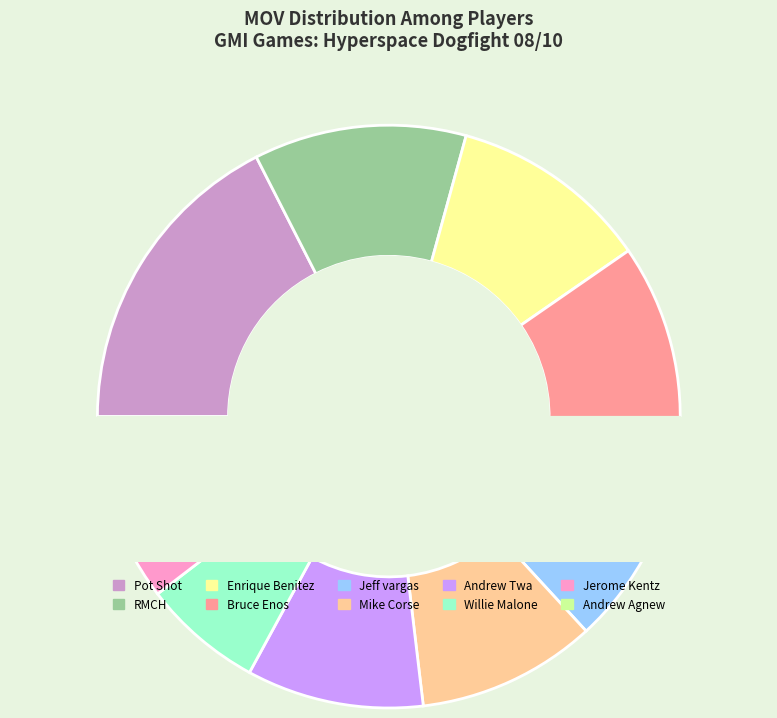

To the nearest percent, what is the average slice percentage?

10%